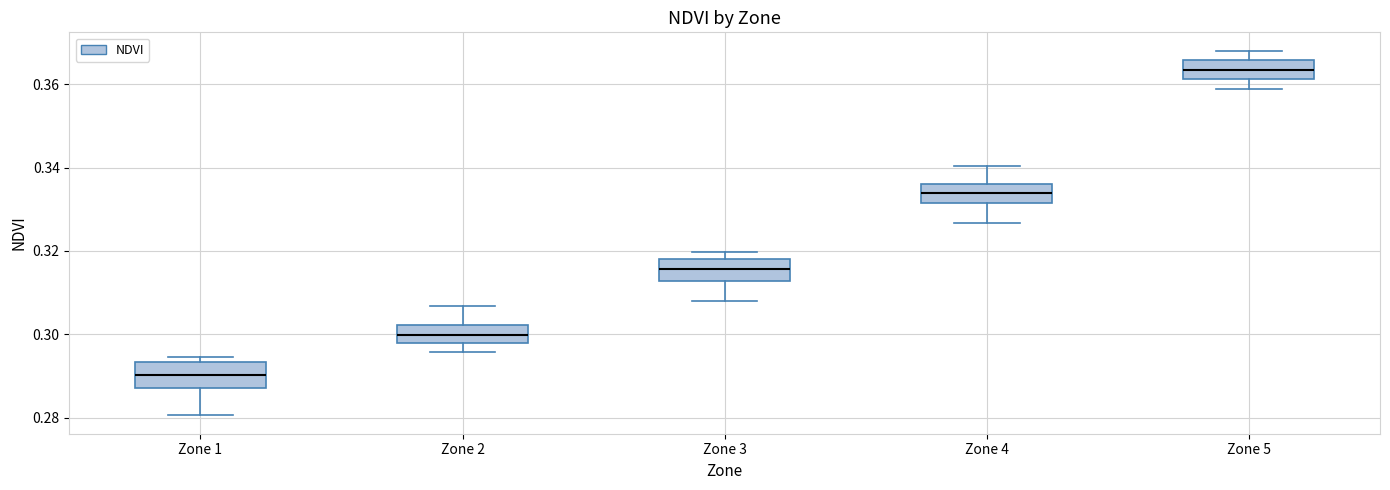

Reading left to right, transcribe this box plot: for each box, give where its median line is, the range the box spans, and where its two whiskers end, as read against the y-axis. The values are not printed on the chart, so give them approximately, as read against the axis.

Zone 1: median 0.290, box 0.288 to 0.294, whiskers 0.280 to 0.294 (just above the box's upper edge)
Zone 2: median 0.300, box 0.298 to 0.302, whiskers 0.296 to 0.306
Zone 3: median 0.316, box 0.312 to 0.318, whiskers 0.308 to 0.320
Zone 4: median 0.334, box 0.332 to 0.336, whiskers 0.326 to 0.340
Zone 5: median 0.364, box 0.362 to 0.366, whiskers 0.358 to 0.368